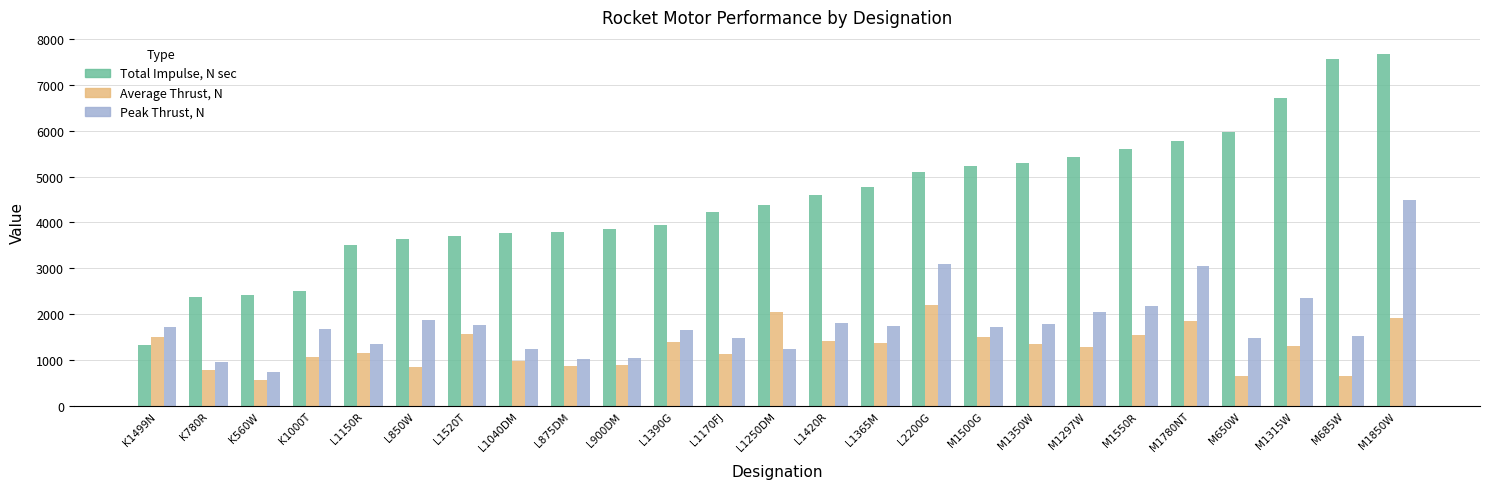

What is the spread (max minus min) of values at K560W?

1857.0